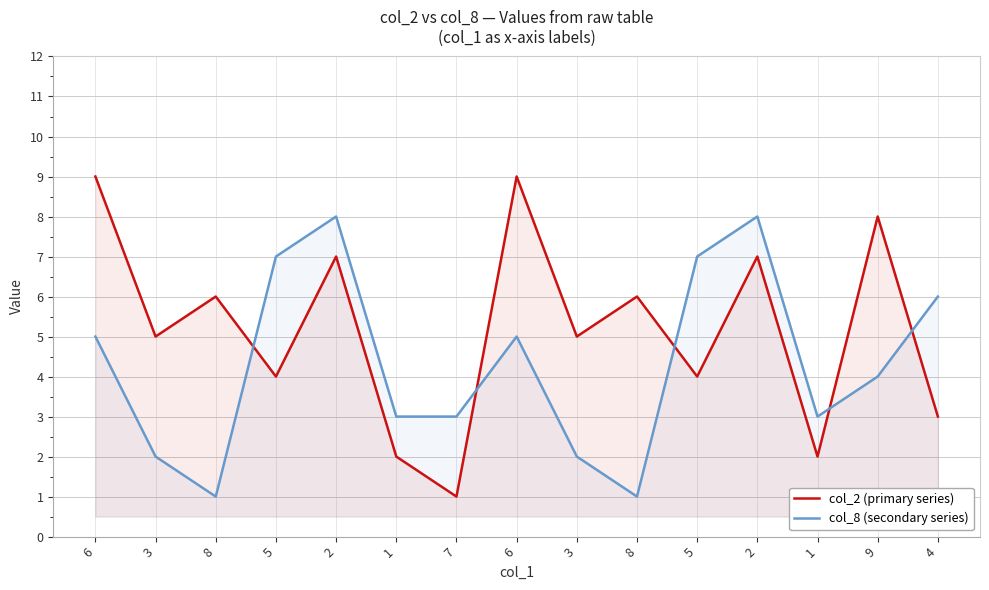

Where does the col_8 (secondary series) series first go above 4?

6